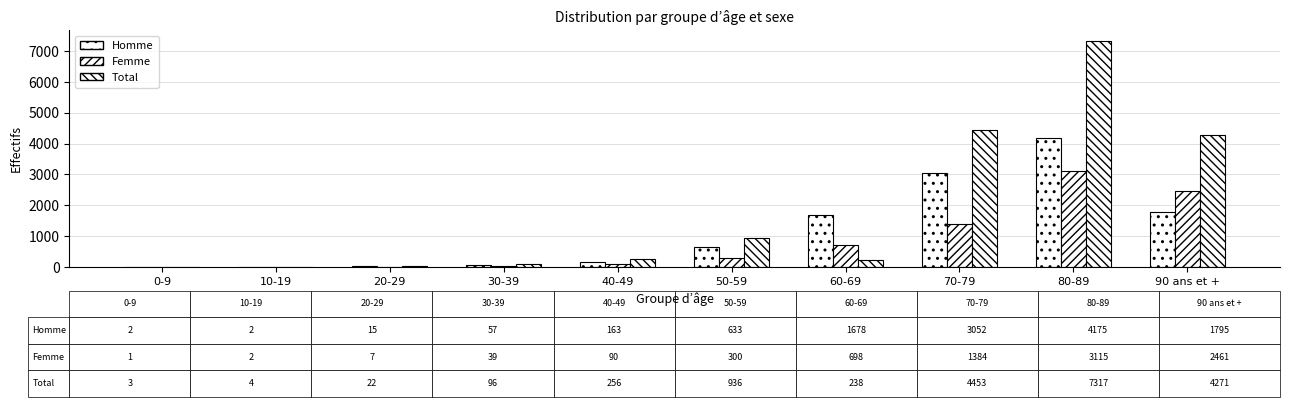

Count the number of data series in this chart.

3